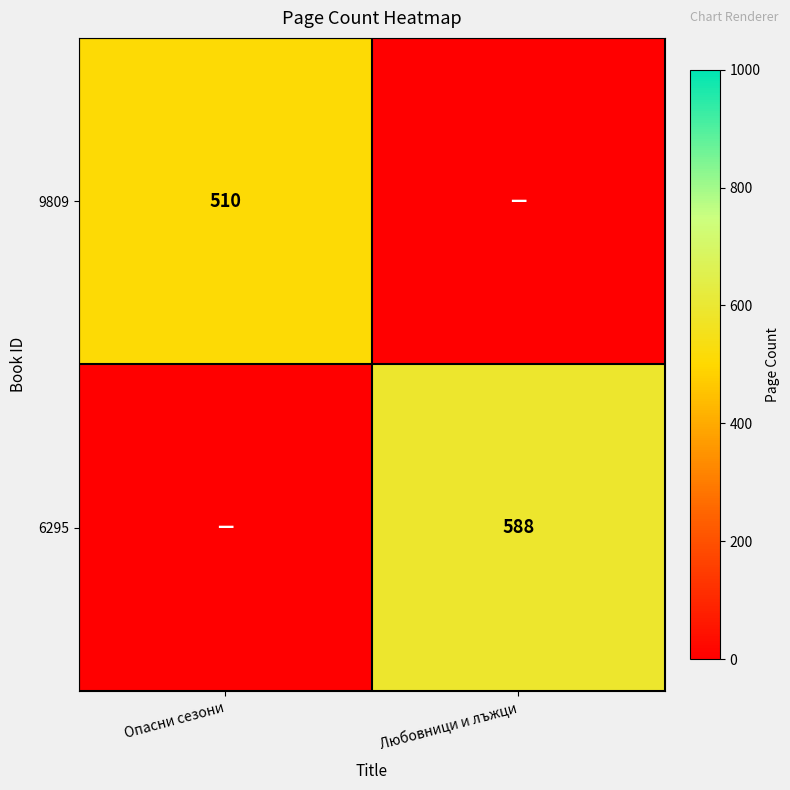

Count the number of categories in the chart.

2